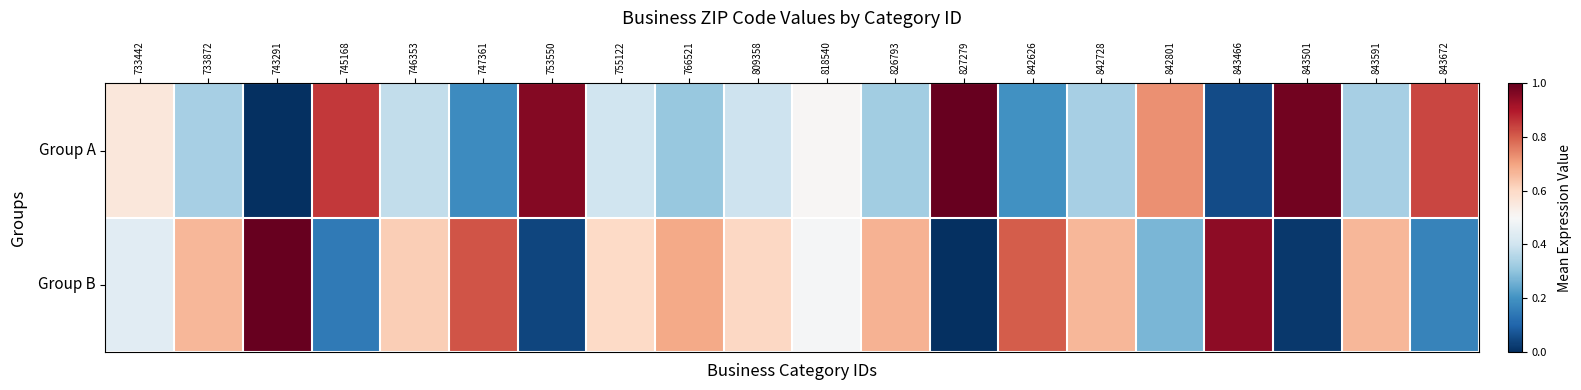

How many categories are shown in the chart?

20